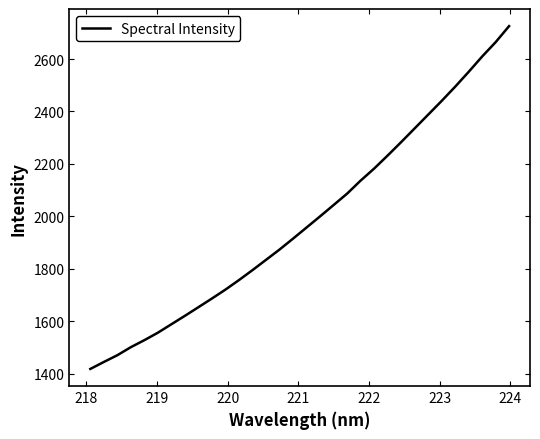

Reading left to right, extract all data points from this chart.

1417.8	1444.4	1470.3	1501.0	1527.7	1556.2	1588.4	1620.6	1653.5	1686.7	1720.6	1757.0	1794.9	1834.1	1873.4	1915.0	1957.4	1999.9	2043.1	2086.5	2136.2	2182.1	2231.8	2282.9	2335.2	2387.6	2440.0	2494.2	2550.8	2609.4	2664.1	2725.5